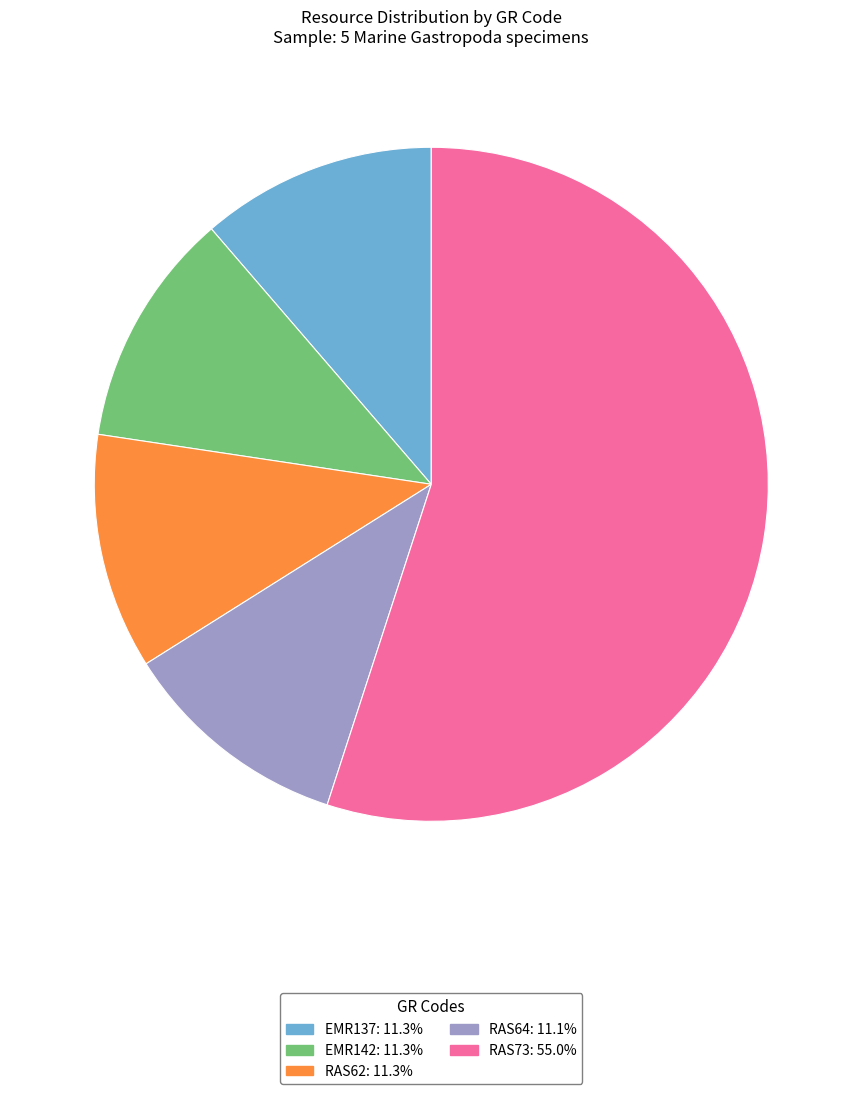

Does any single category account for the majority?

Yes